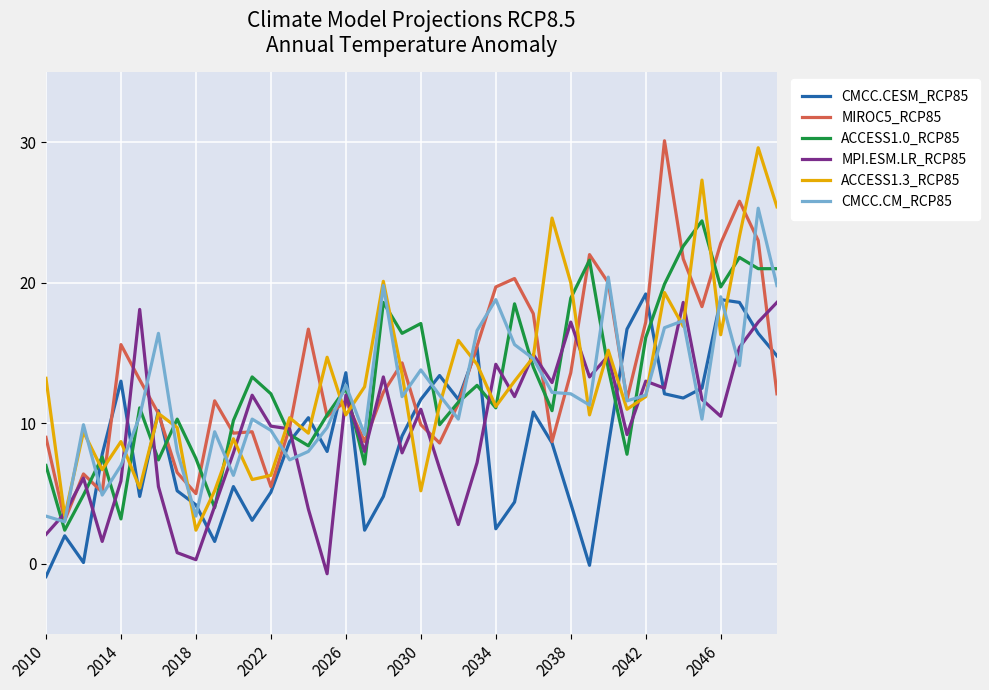

What is the minimum value shown in the chart?

-0.9